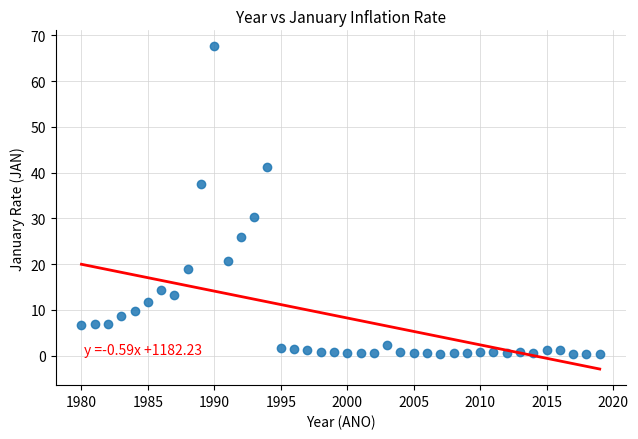

What Y value in the scatter plot is closest to 33?

30.4